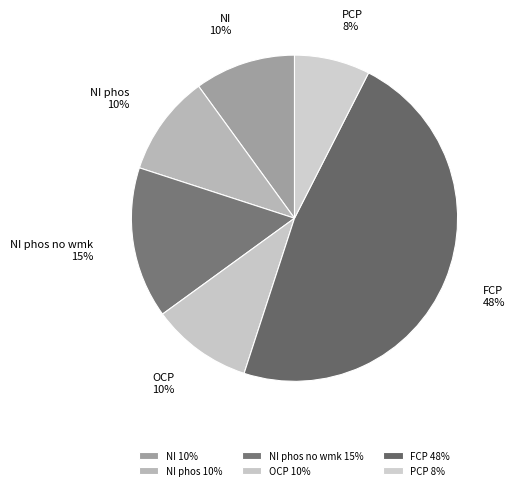

To the nearest percent, what is the average slice percentage?

17%